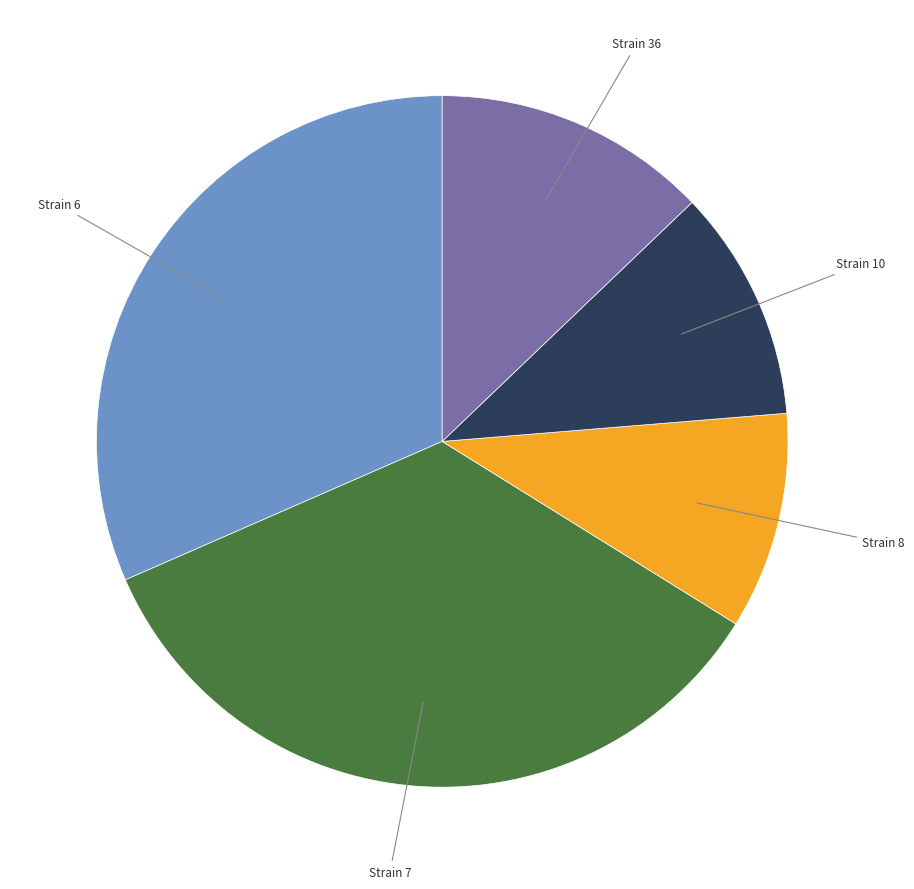

Is there a majority slice in this chart?

No